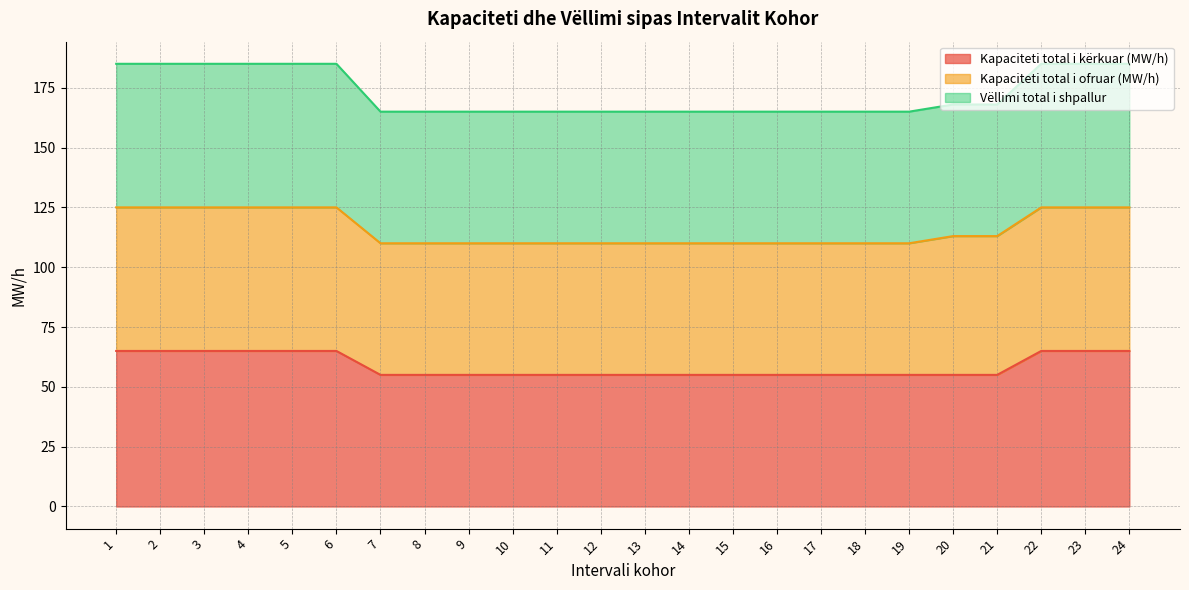

What is the minimum value for Kapaciteti total i kërkuar (MW/h)?

55